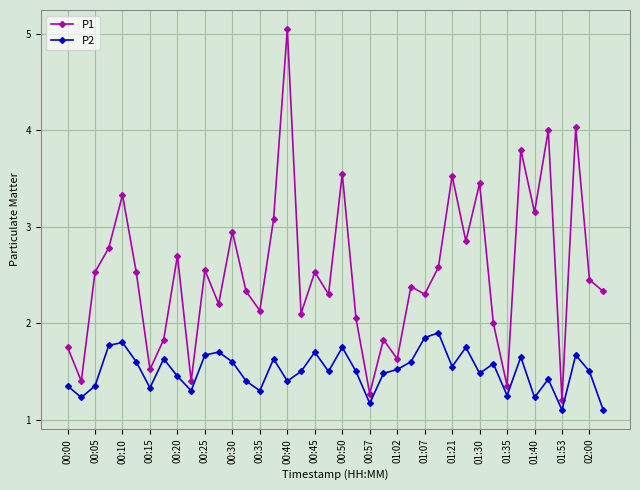

In P2, how many points are lower than both neighbors (excluding endpoints)?

12